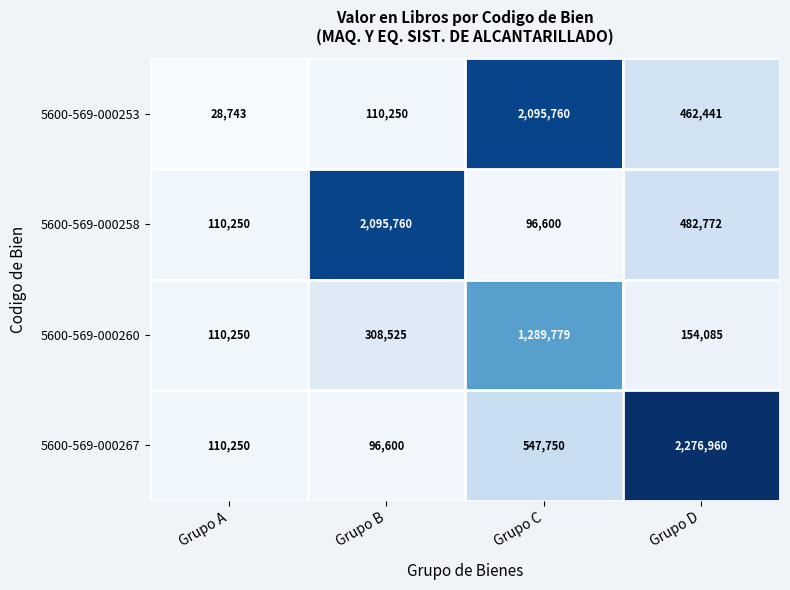

What is the smallest value displayed?

28743